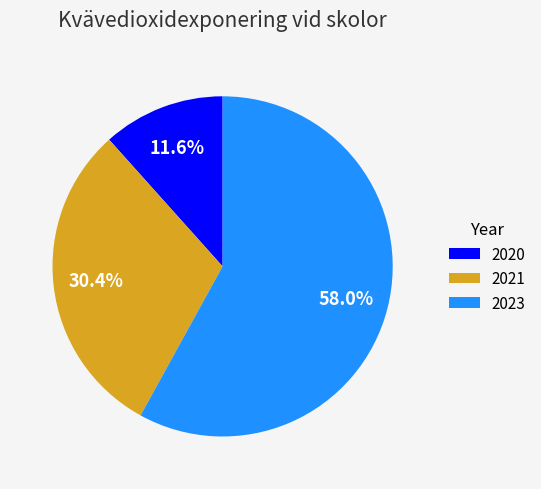

What is the smallest slice in the pie chart?

2020